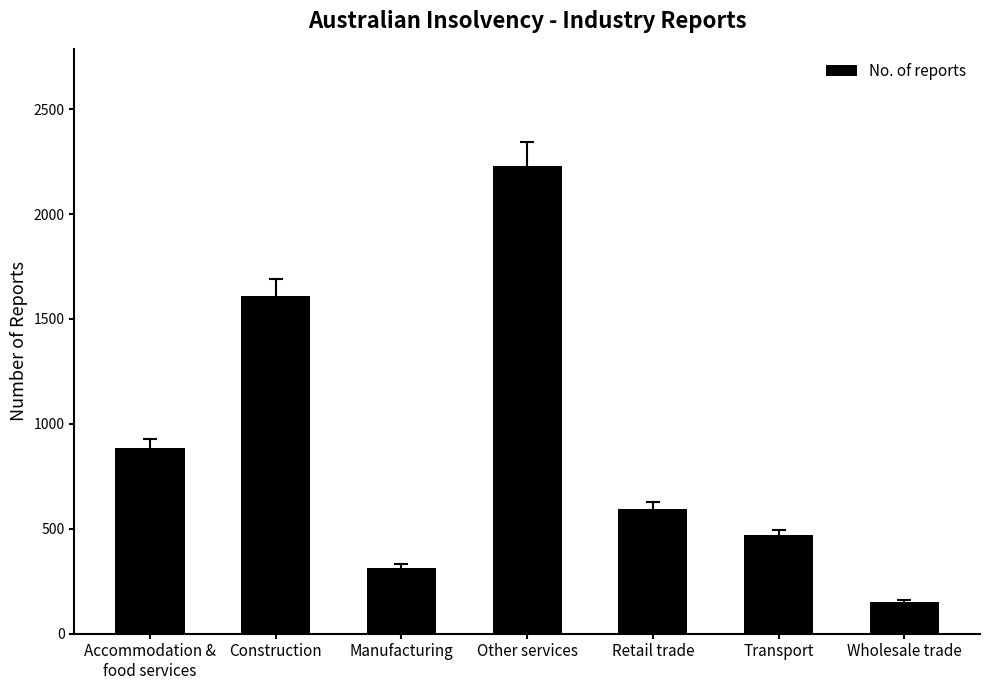

How many values are below 596?

3